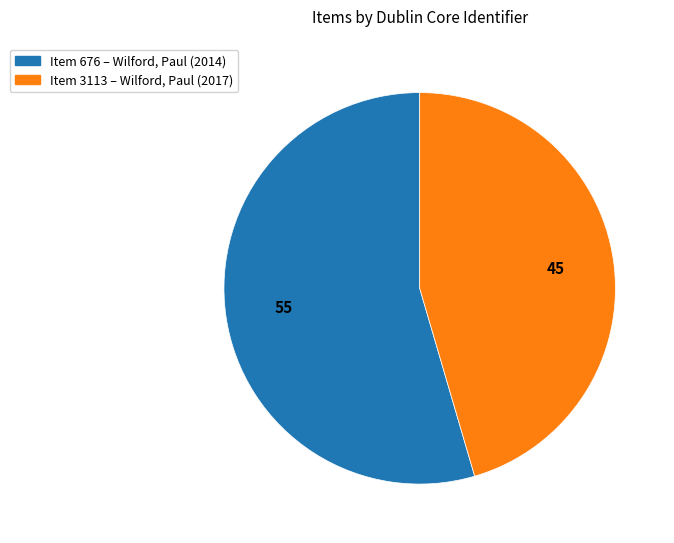

Does any single category account for the majority?

Yes